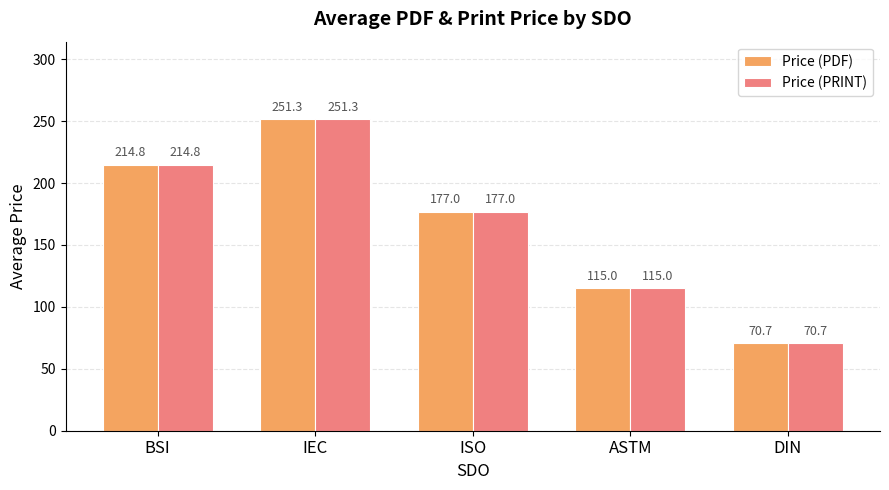

What is the minimum value for Price (PRINT)?

70.7